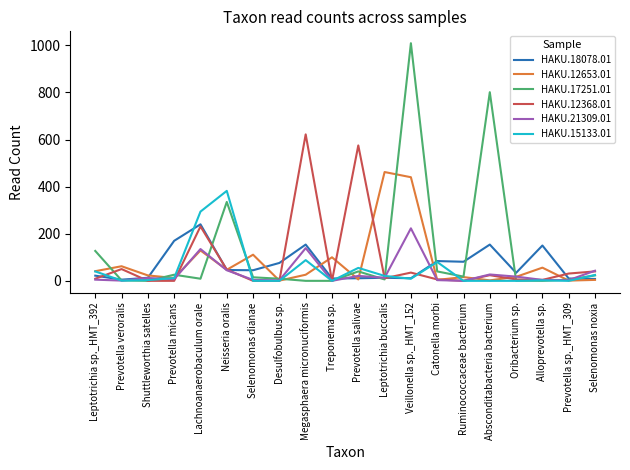

True or false: HAKU.21309.01 has more than 1 points higher than both neighbors.

True